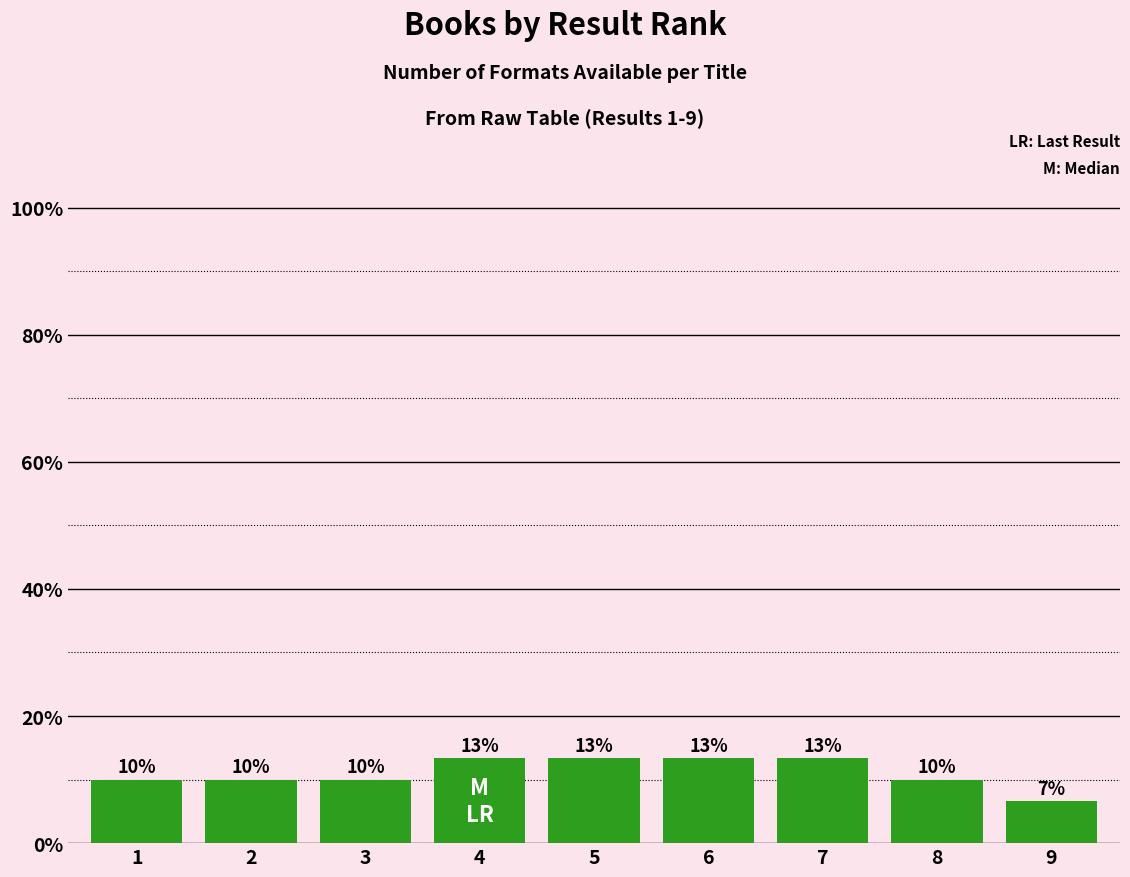

Are the bars horizontal?

No